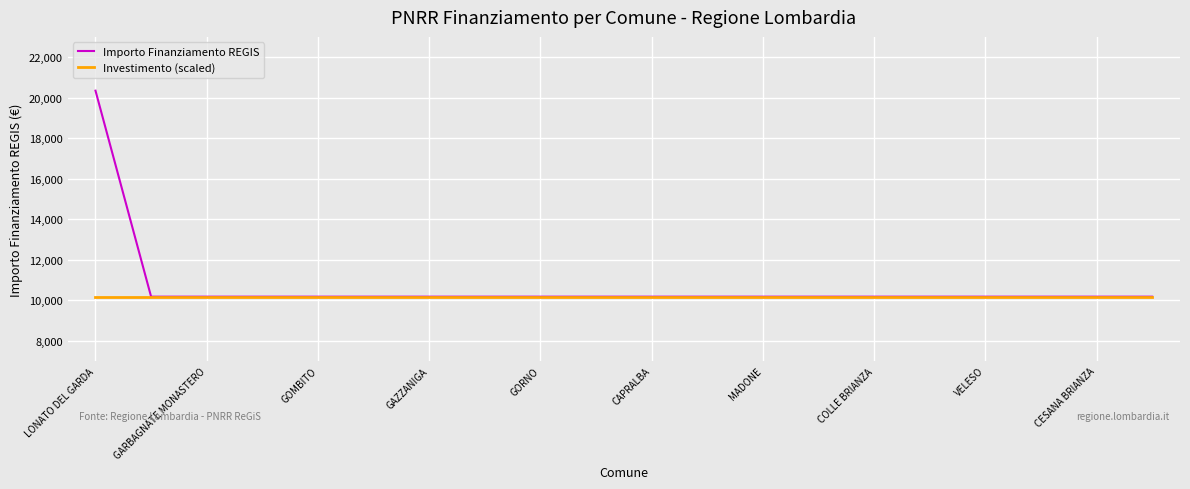

Rank the series by their maximum value, from highest to lowest.

Importo Finanziamento REGIS, Investimento (scaled)